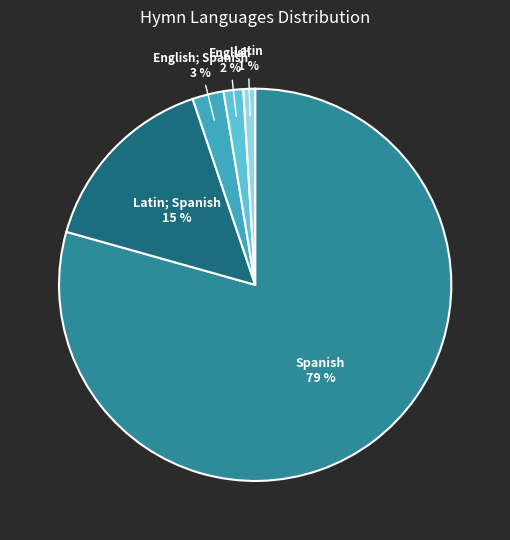

To the nearest percent, what is the difference between the largest and smallest slice percentages?

78%